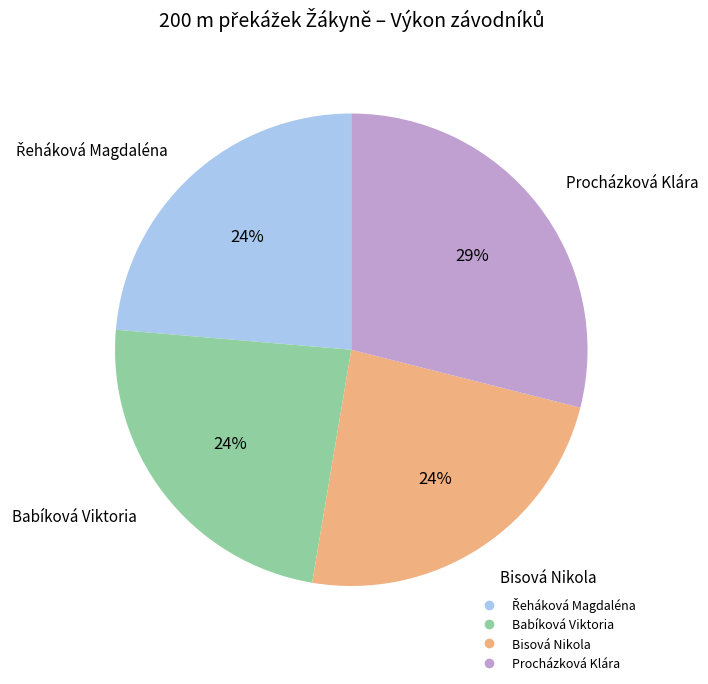

What is the ratio of the value at Procházková Klára to the value at Bisová Nikola?

1.2